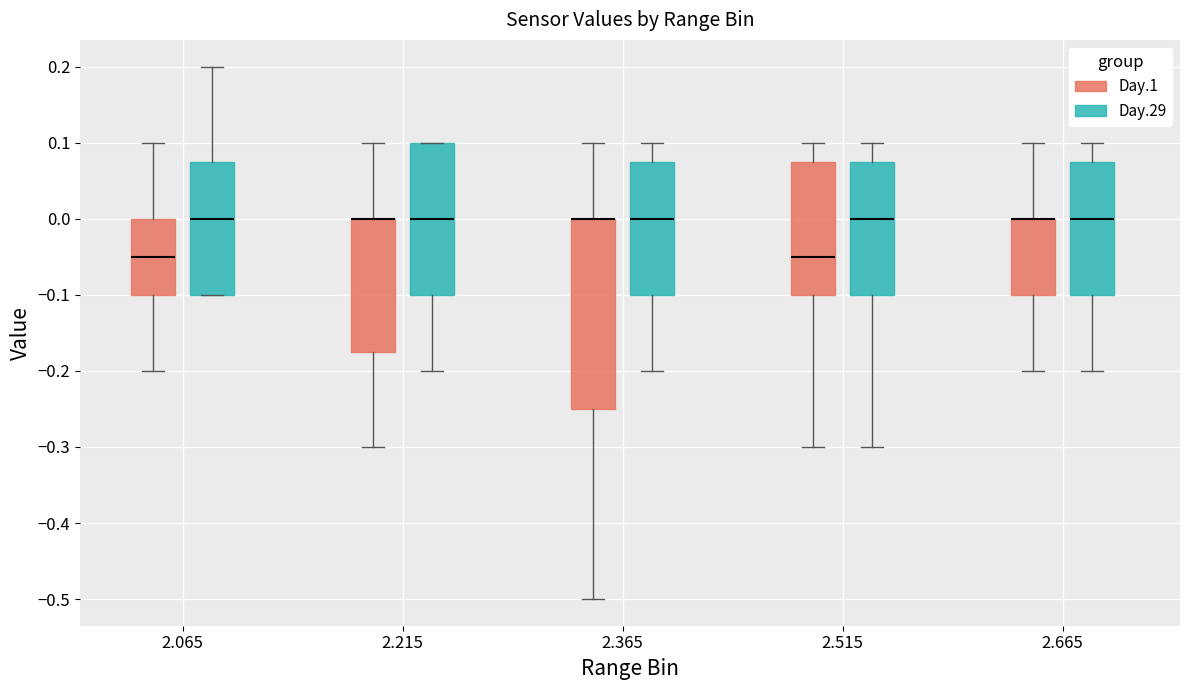

Comparing the boxes themselves (not the whiskers), which one is the tallest?

2.365 (Day.1)